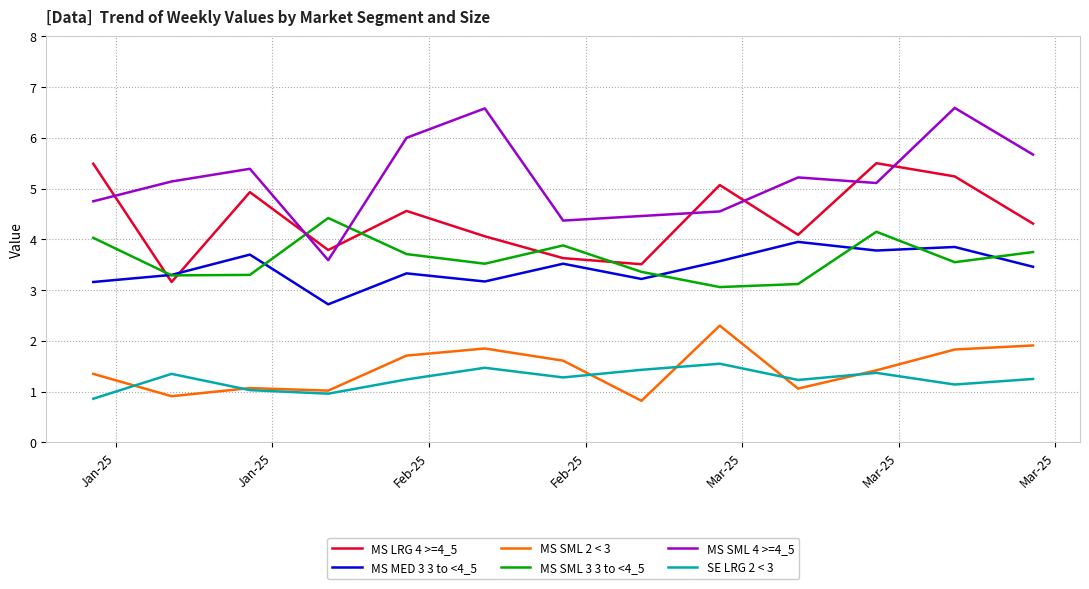

Which series has the widest spread of values?

MS SML 4 >=4_5